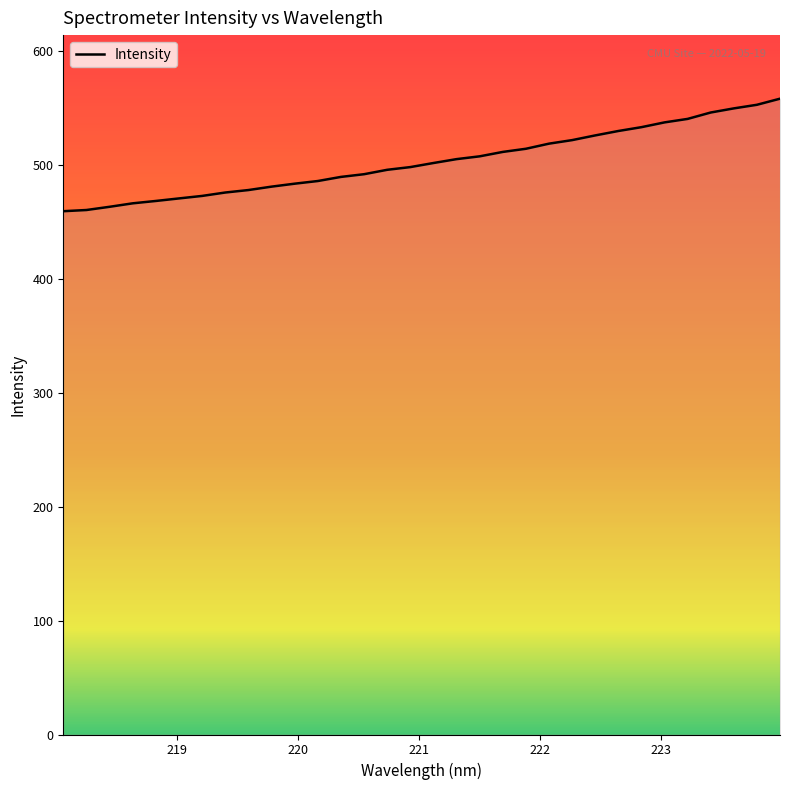

What is the difference between the maximum and minimum values?

98.8